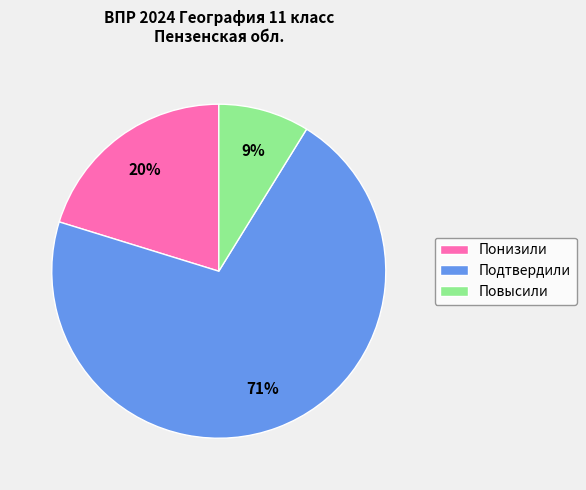

Do Подтвердили and Понизили together represent more than half of the pie?

Yes